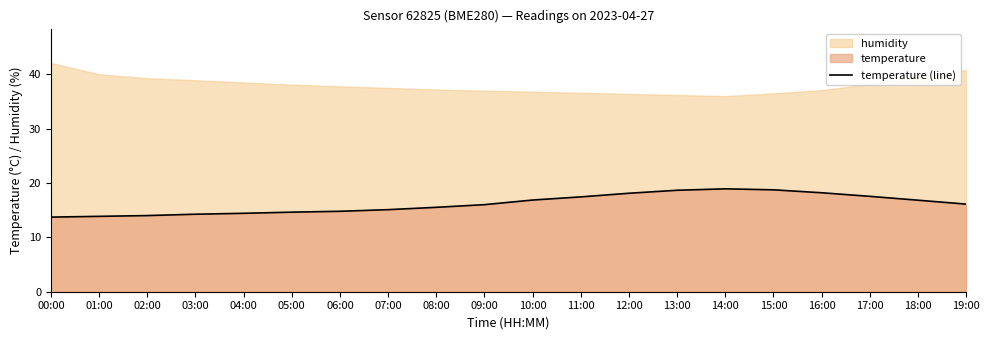

Reading right to left, extract all data points from this chart.

16.1	16.8	17.6	18.2	18.8	18.9	18.7	18.1	17.4	16.9	16.0	15.5	15.1	14.8	14.6	14.4	14.3	14.0	13.9	13.7